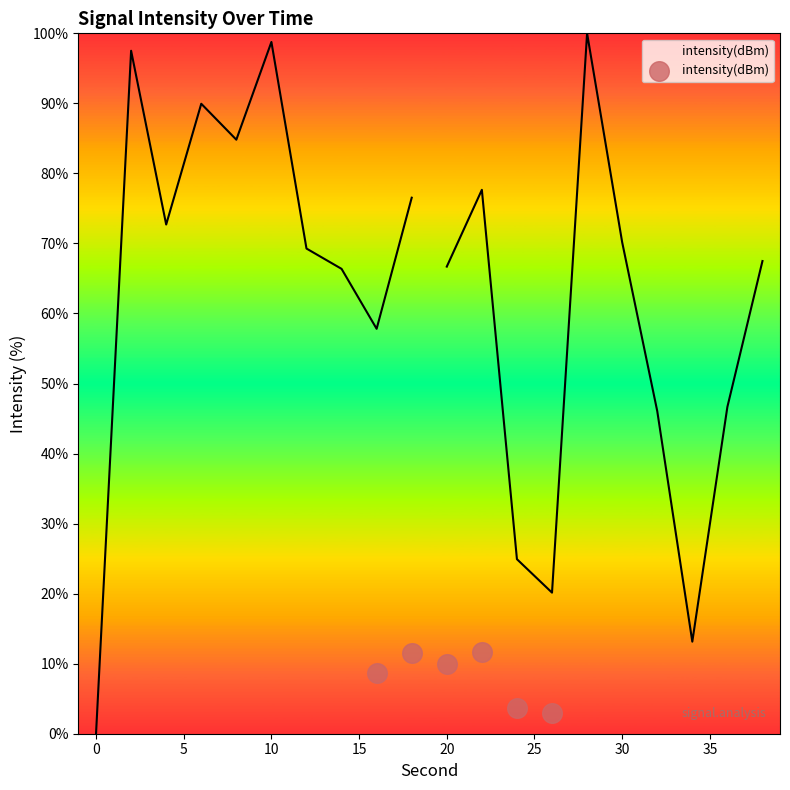

Approximately how many times larger is the value at 5 compared to 15?

2.7